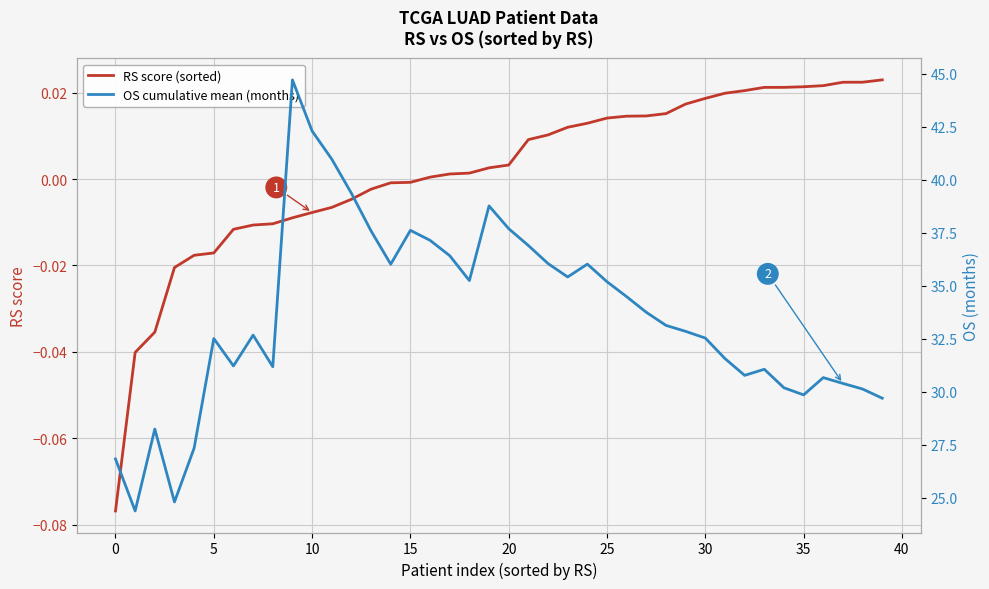

What is the label of the 6th point from the right?

34